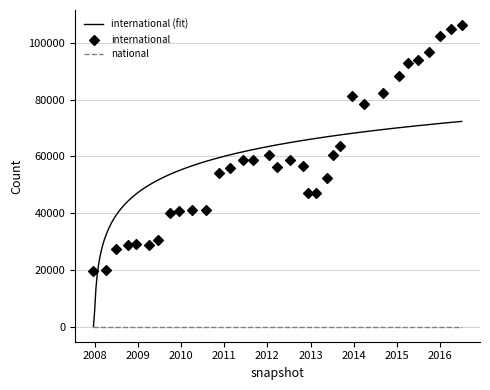

Which series reaches the minimum Y coordinate?

national